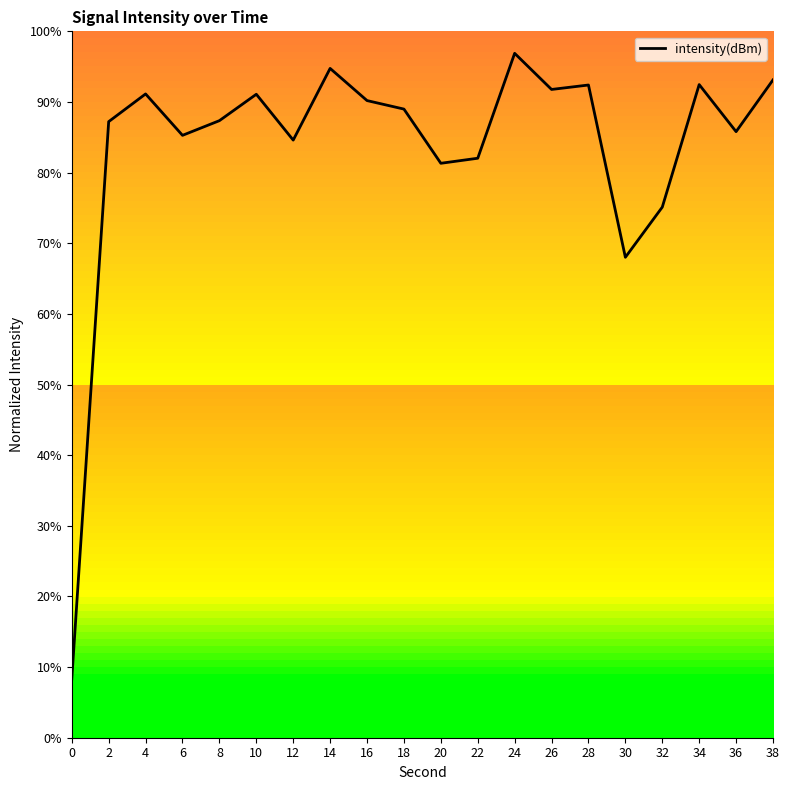

At which label does the data first exceed 88?

4